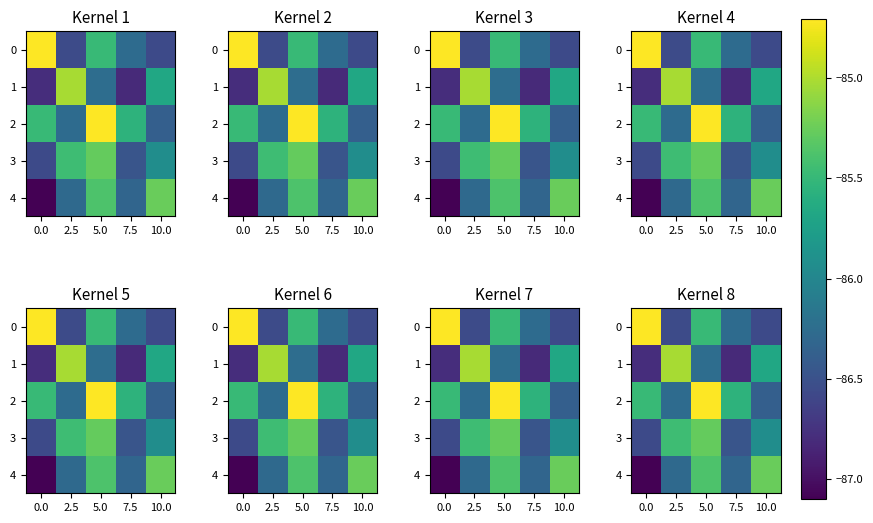

What is the total value across all series at 5.0?

-427.1